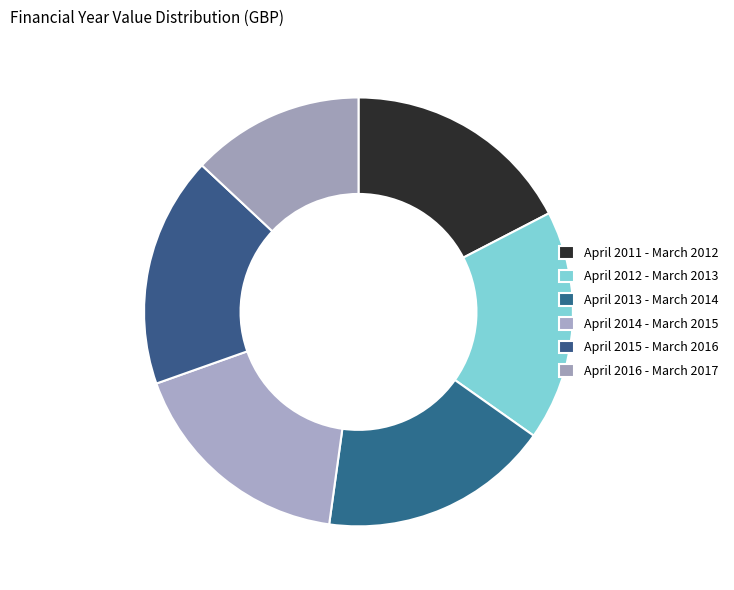

To the nearest percent, what portion does April 2016 - March 2017 represent?

13%